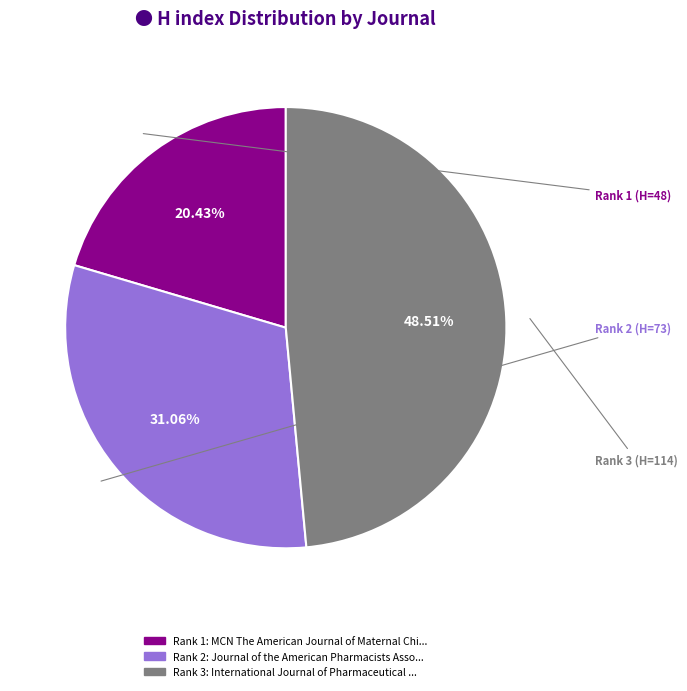

Is there any slice that represents more than half of the pie?

No